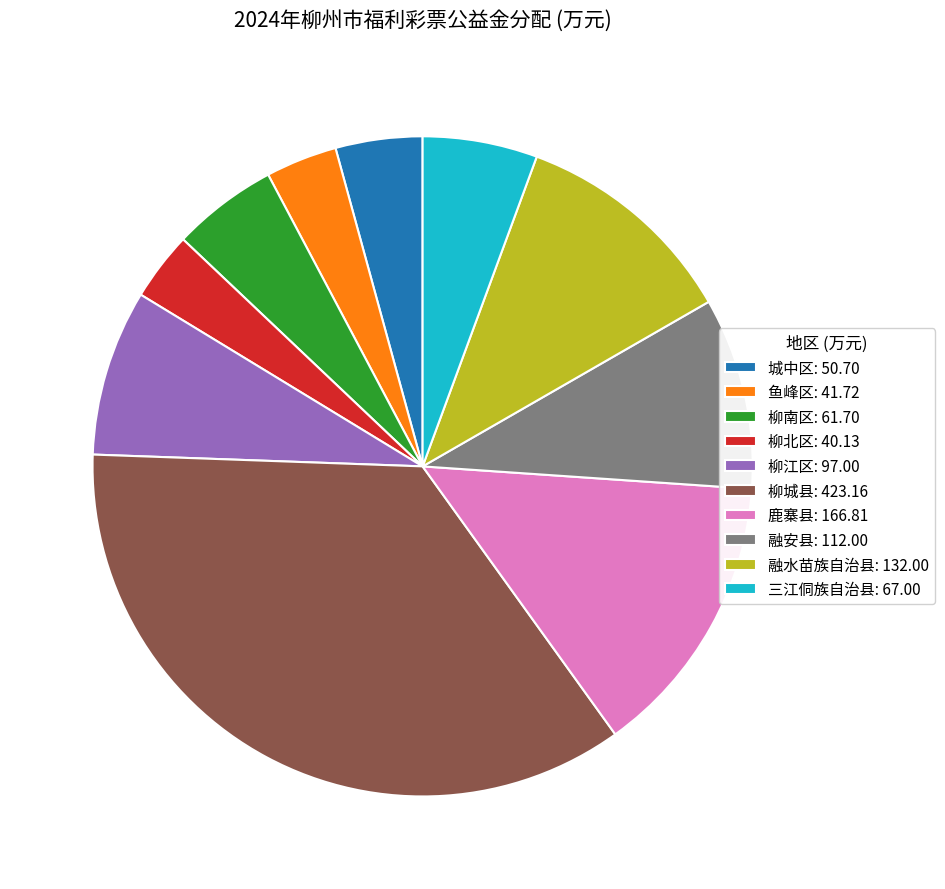

True or false: 柳城县 accounts for 35% of the total.

True